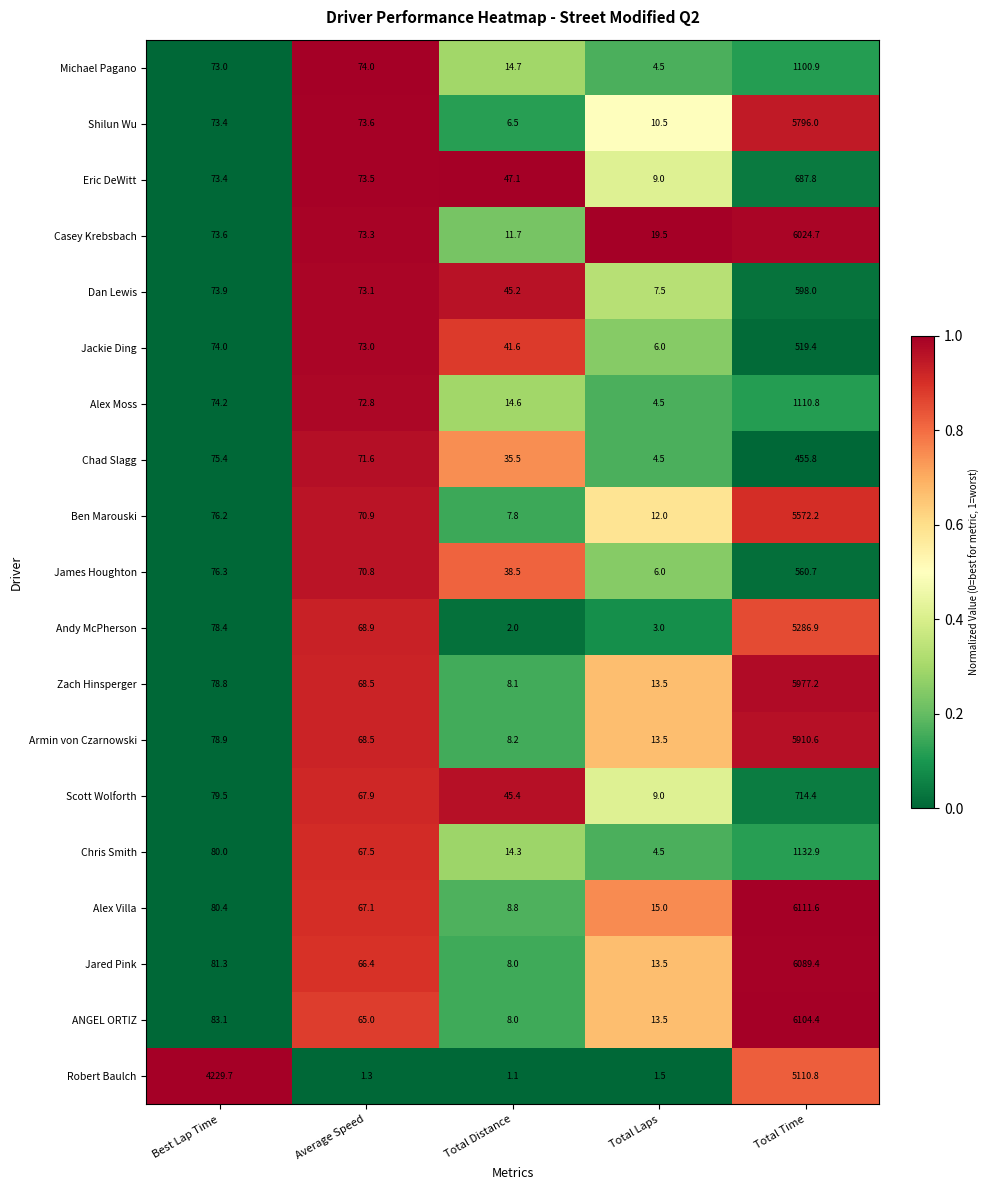

What is the sum of all Casey Krebsbach values?

6202.8